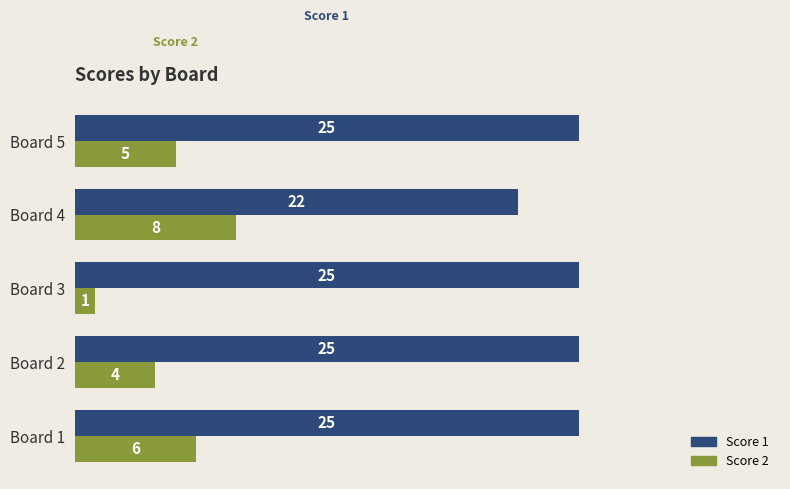

True or false: Score 1 has a value of 41 at Board 3.

False